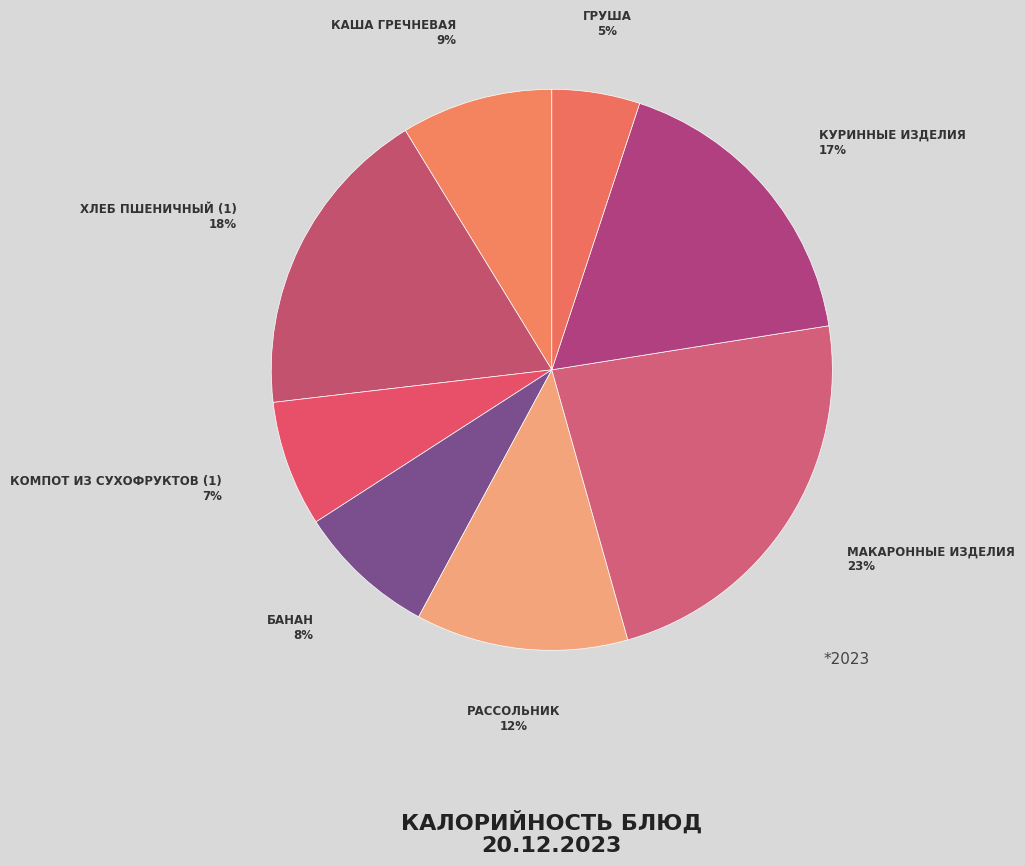

Rank the categories by value from lowest to highest.

груша, компот из сухофруктов (1), банан, каша гречневая, рассольник, куринные изделия, хлеб пшеничный (1), макаронные изделия